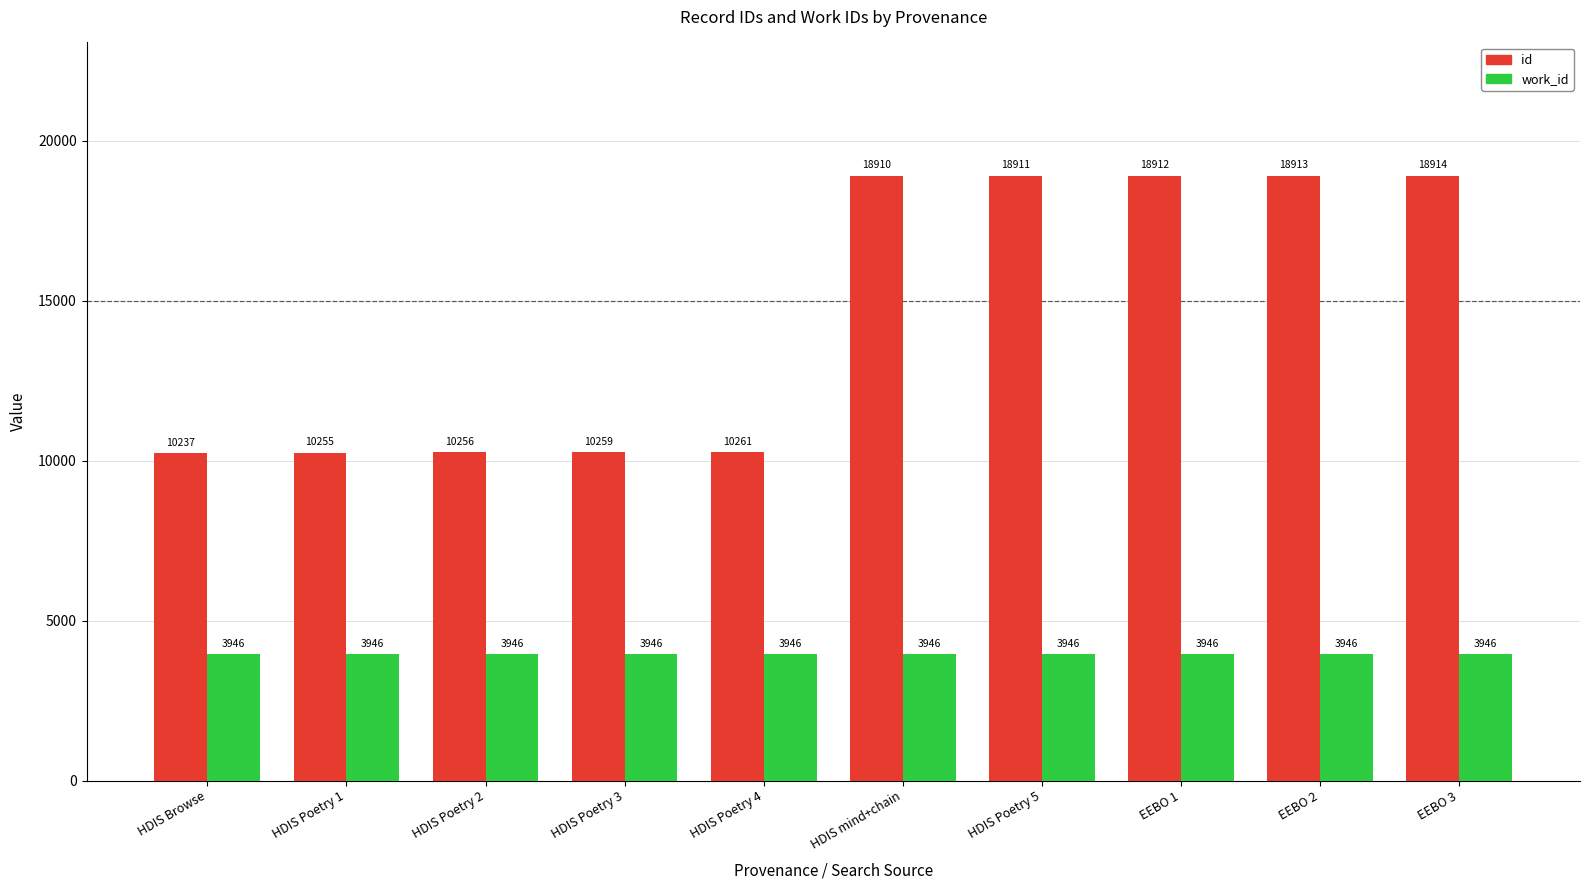

At EEBO 2, list the series in order from smallest to largest.

work_id, id